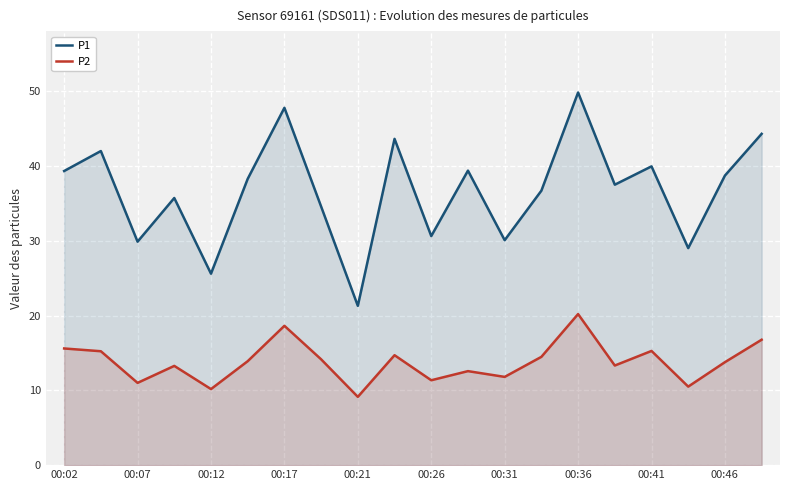

Which series changed the most between 11 and 17?

P1